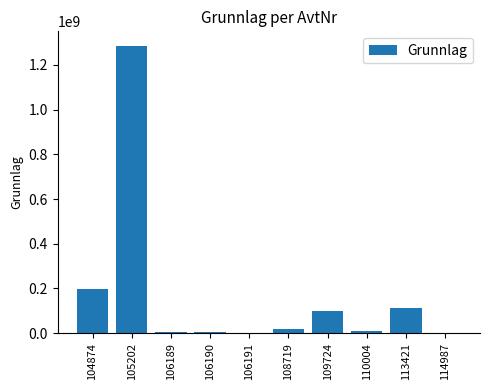

What is the sum of all values?

1740144000